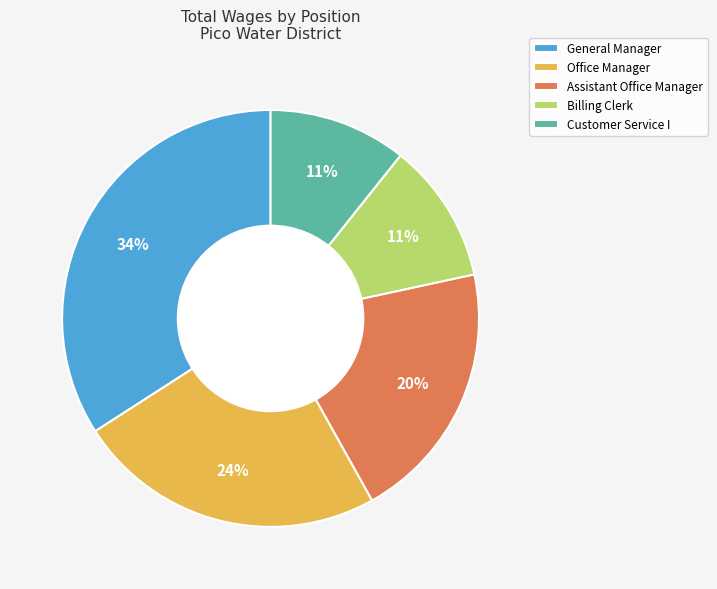

To the nearest percent, what percentage of the pie is General Manager?

34%